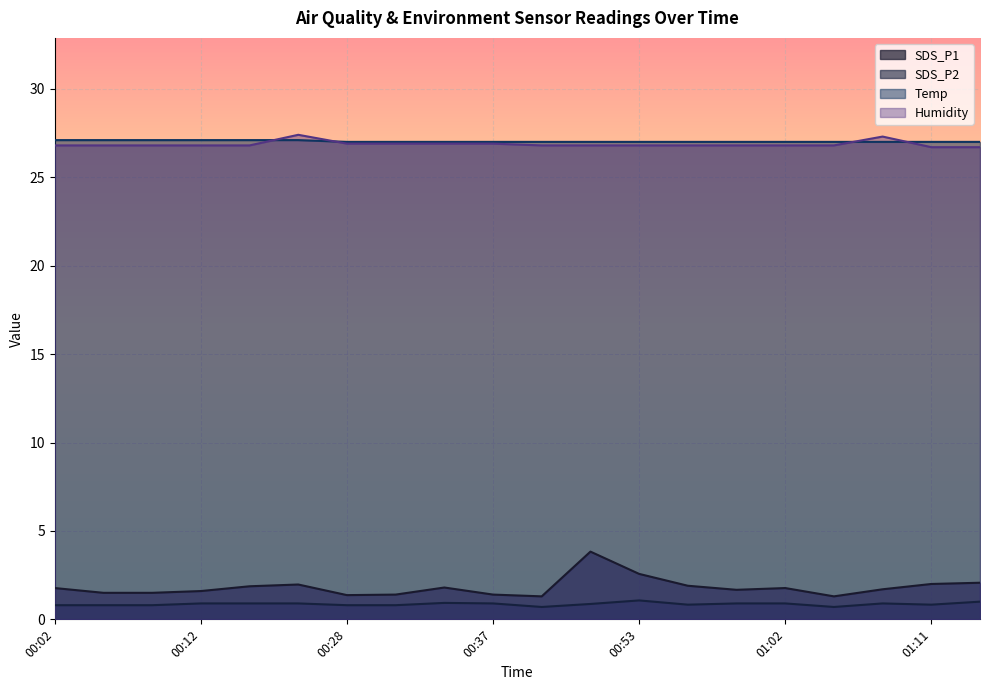

What is the label of the 3rd point from the left?

00:09